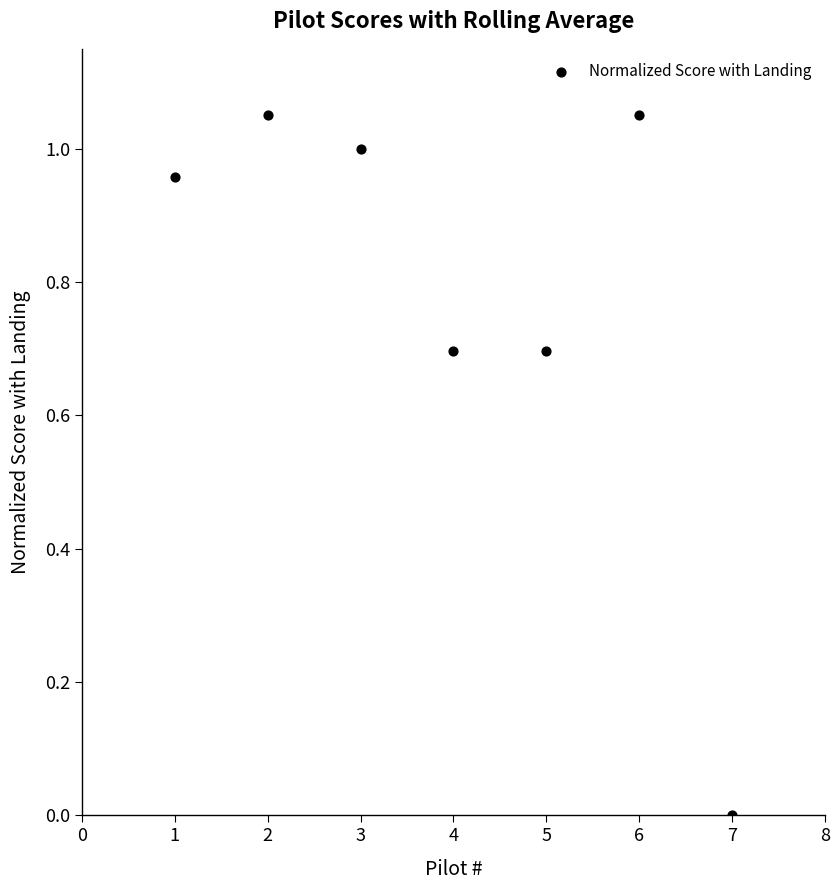

What is the range of X values (max minus min)?

6.0